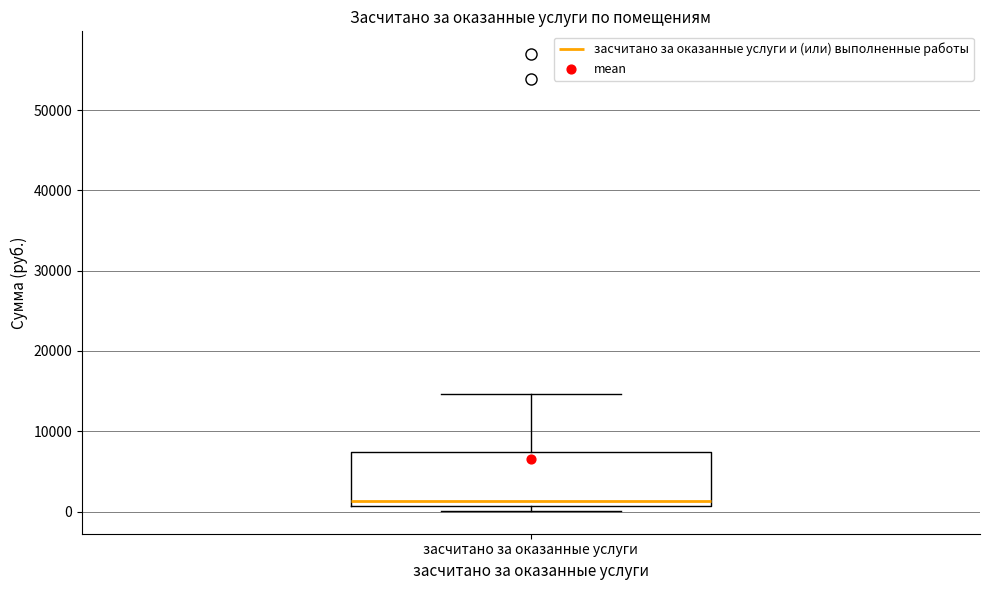

Where is the upper edge of the box for засчитано за оказанные услуги on the y-axis? The values are not printed on the chart, so give them approximately, as read against the axis.

7000